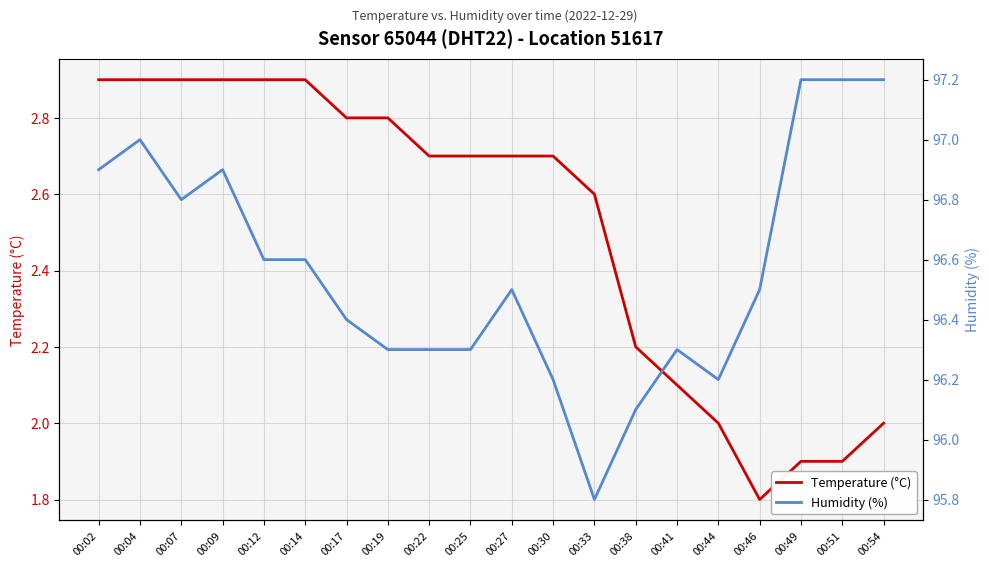

What is the smallest value displayed?

1.8